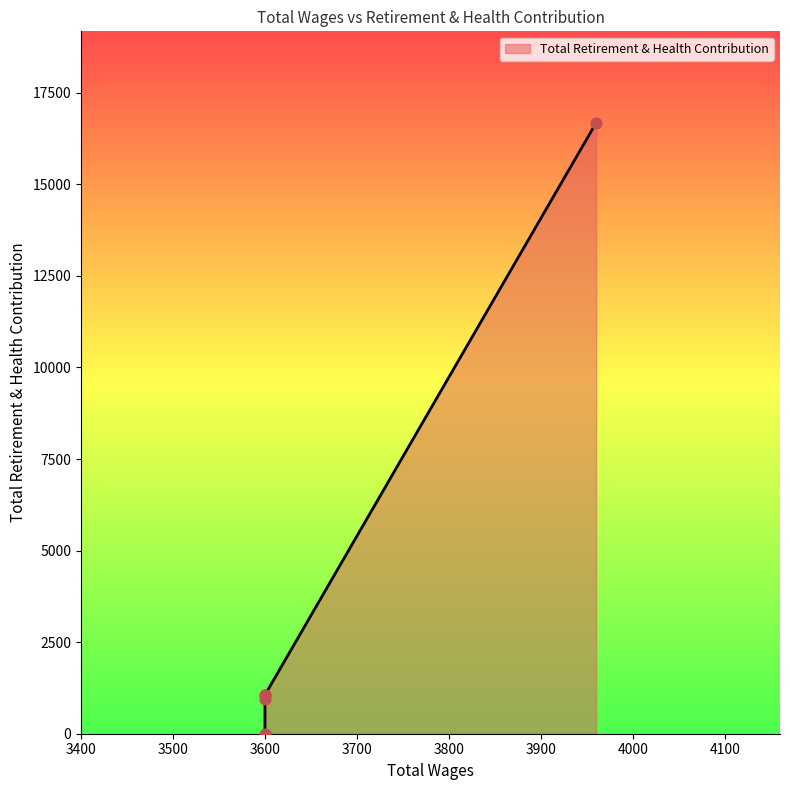

What is the change in value from 3600.0 to 3600.0?

-1060